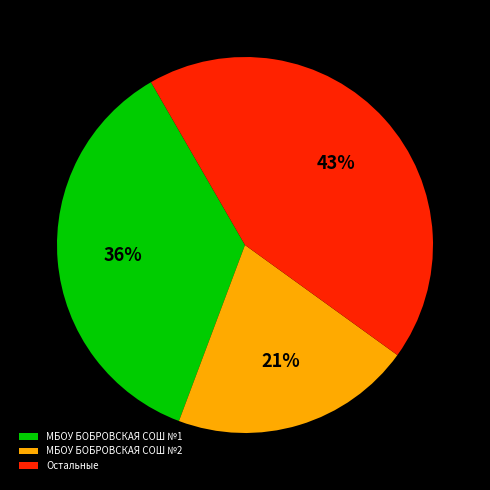

To the nearest percent, what is the average slice percentage?

33%